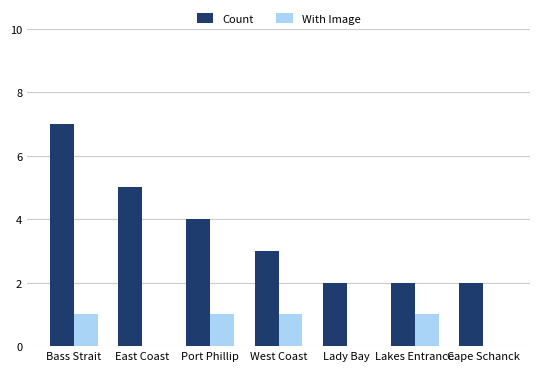

What is the approximate value of Count at Lakes Entrance?

2